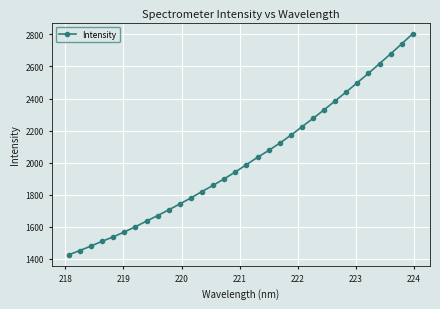

What is the value of the 13th point from the left?

1820.4